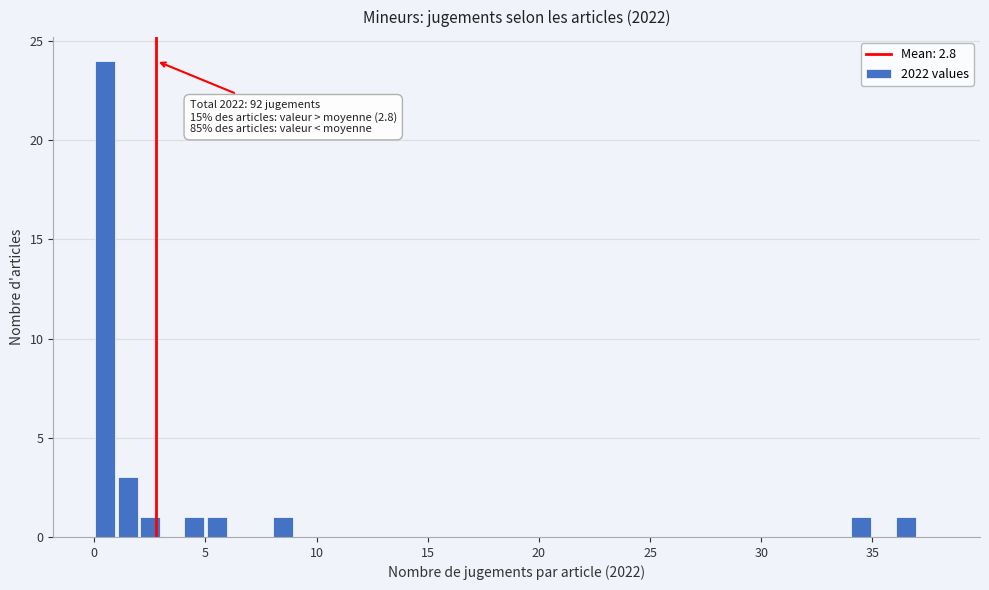

Read against the x-axis, roughly where is the centre of the tallest bar?

0.5